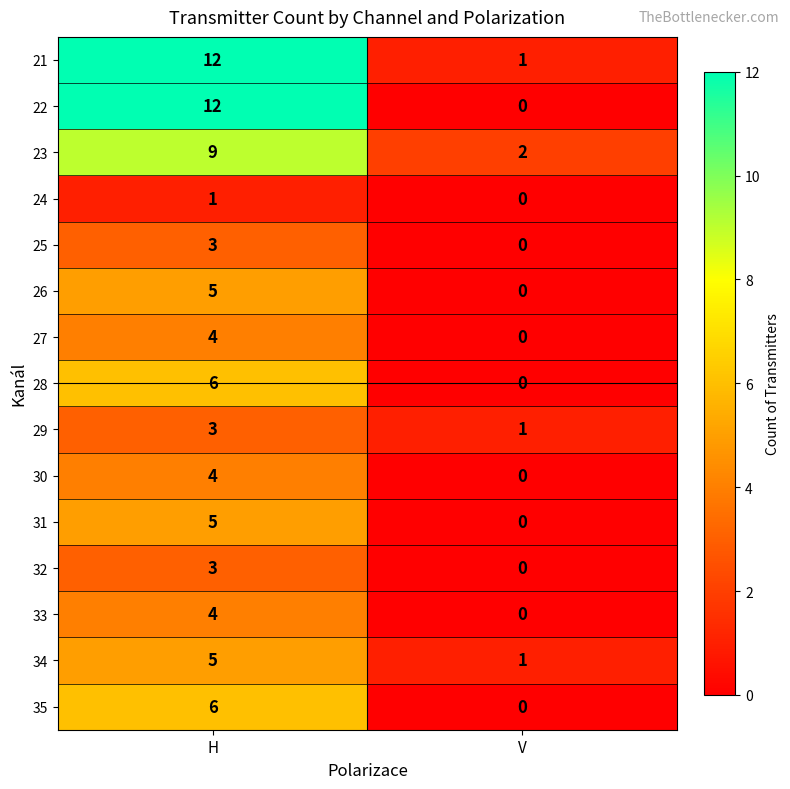

What is the approximate value of 26 at H?

5